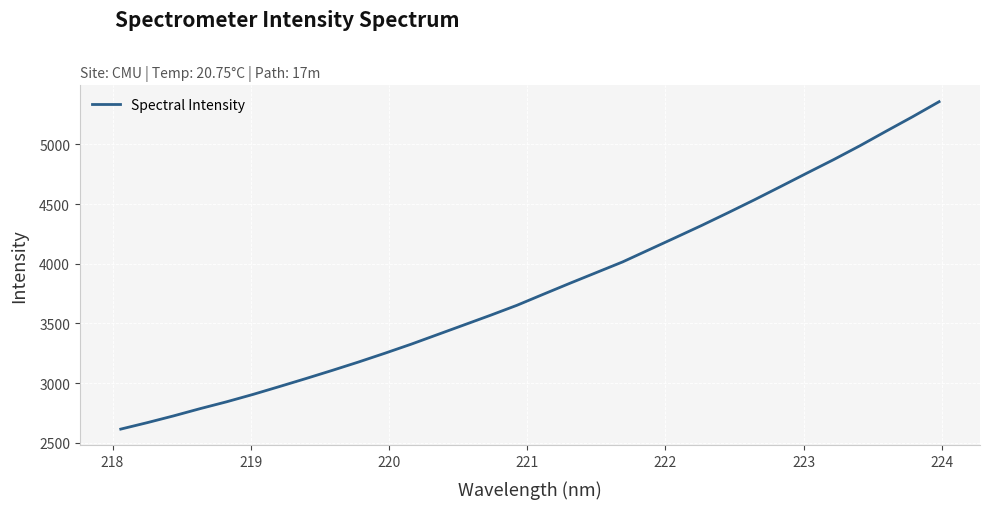

Is this an area chart (filled region under the line)?

No